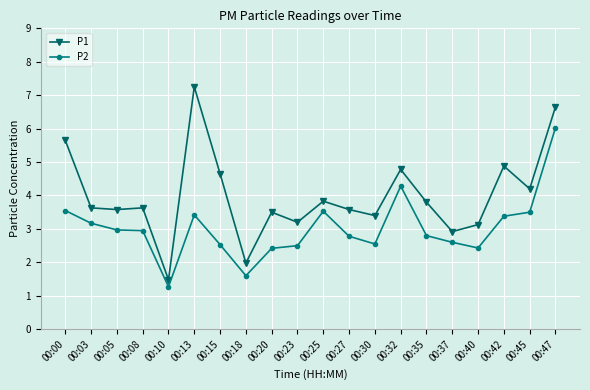

Which series has the widest spread of values?

P1